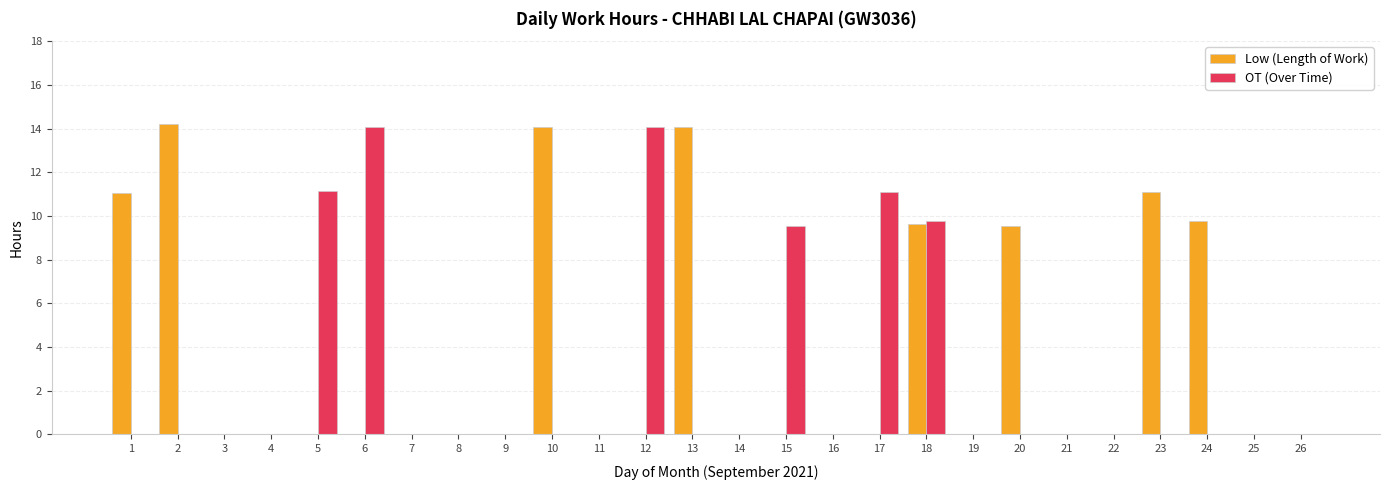

At which category is the sum across all series the highest?

18